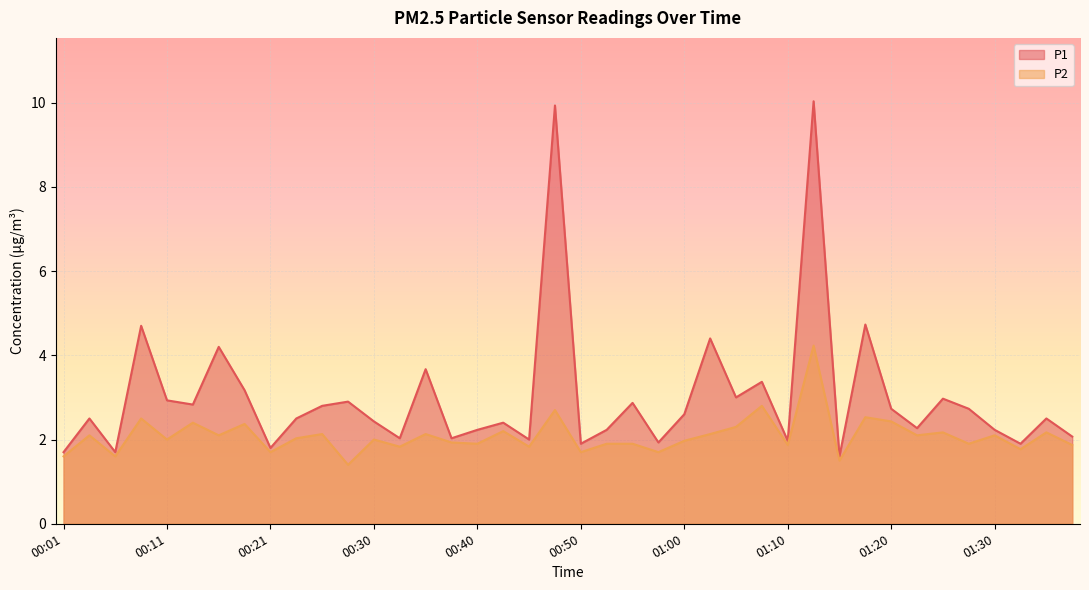

True or false: P1 and P2 intersect in this chart.

False